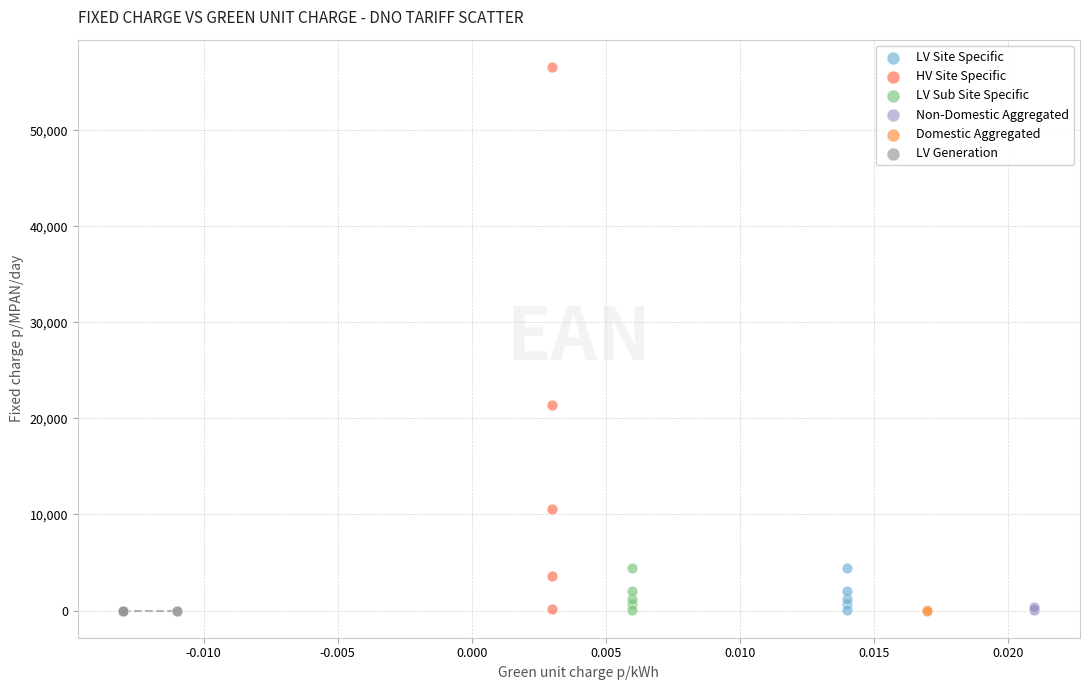

Which series reaches the maximum Y coordinate?

HV Site Specific